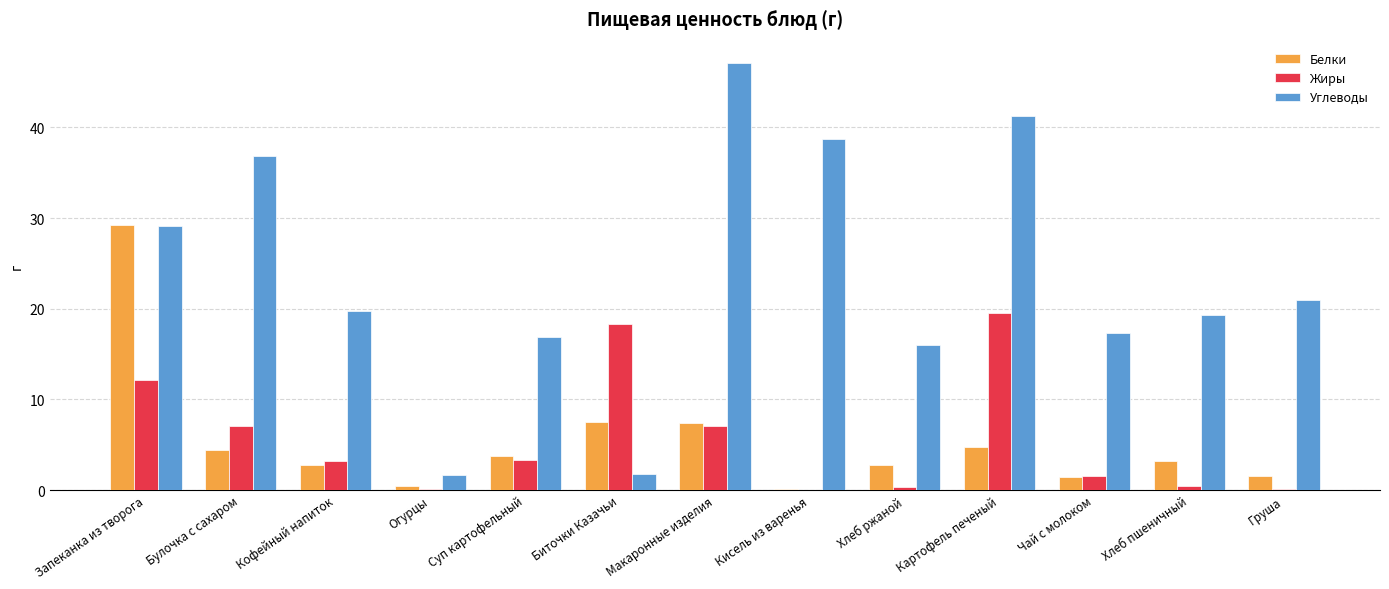

What is the sum of the Жиры values at Суп картофельный and Картофель печеный?

22.8